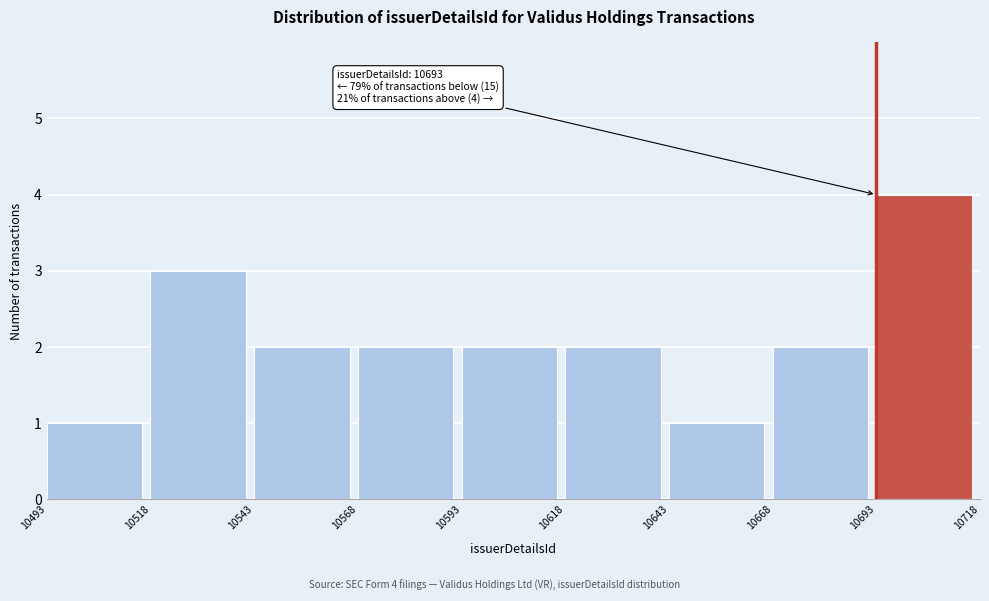

Which range on the x-axis has the tallest bar?

10693 to 10718